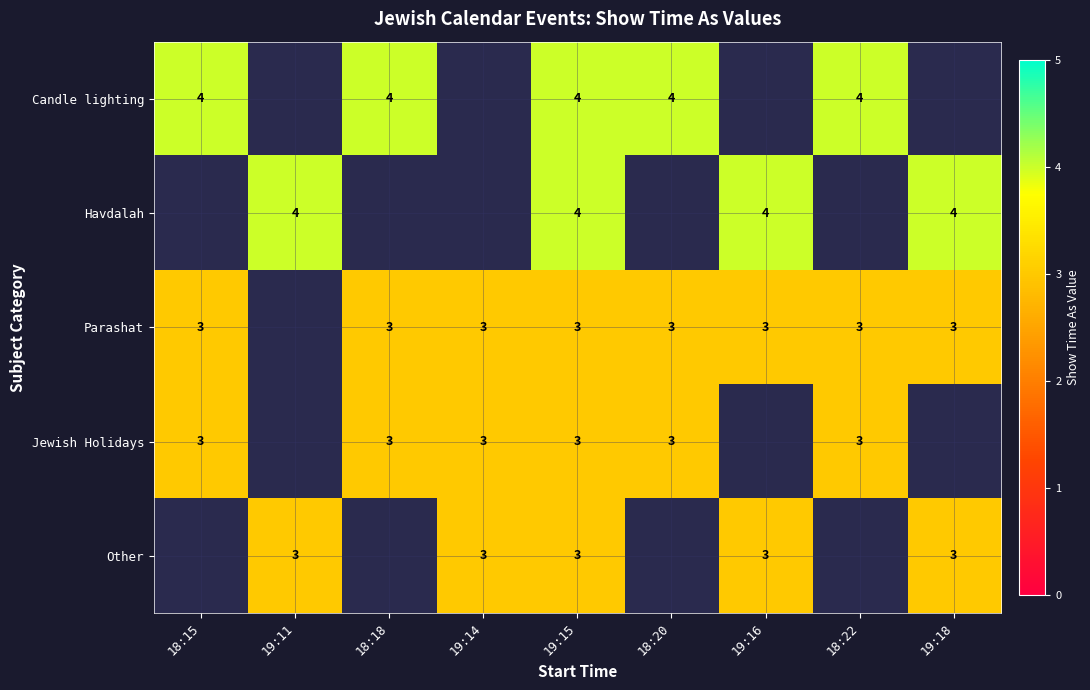

Is it true that Parashat equals 2 at 19:14?

False